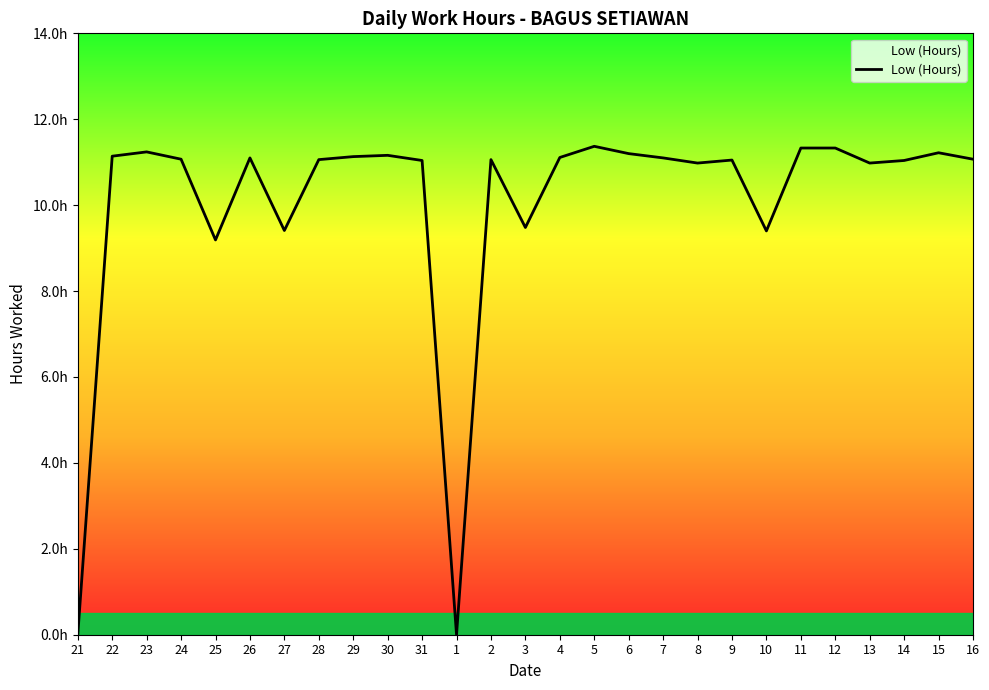

What is the label of the 4th point from the left?

24